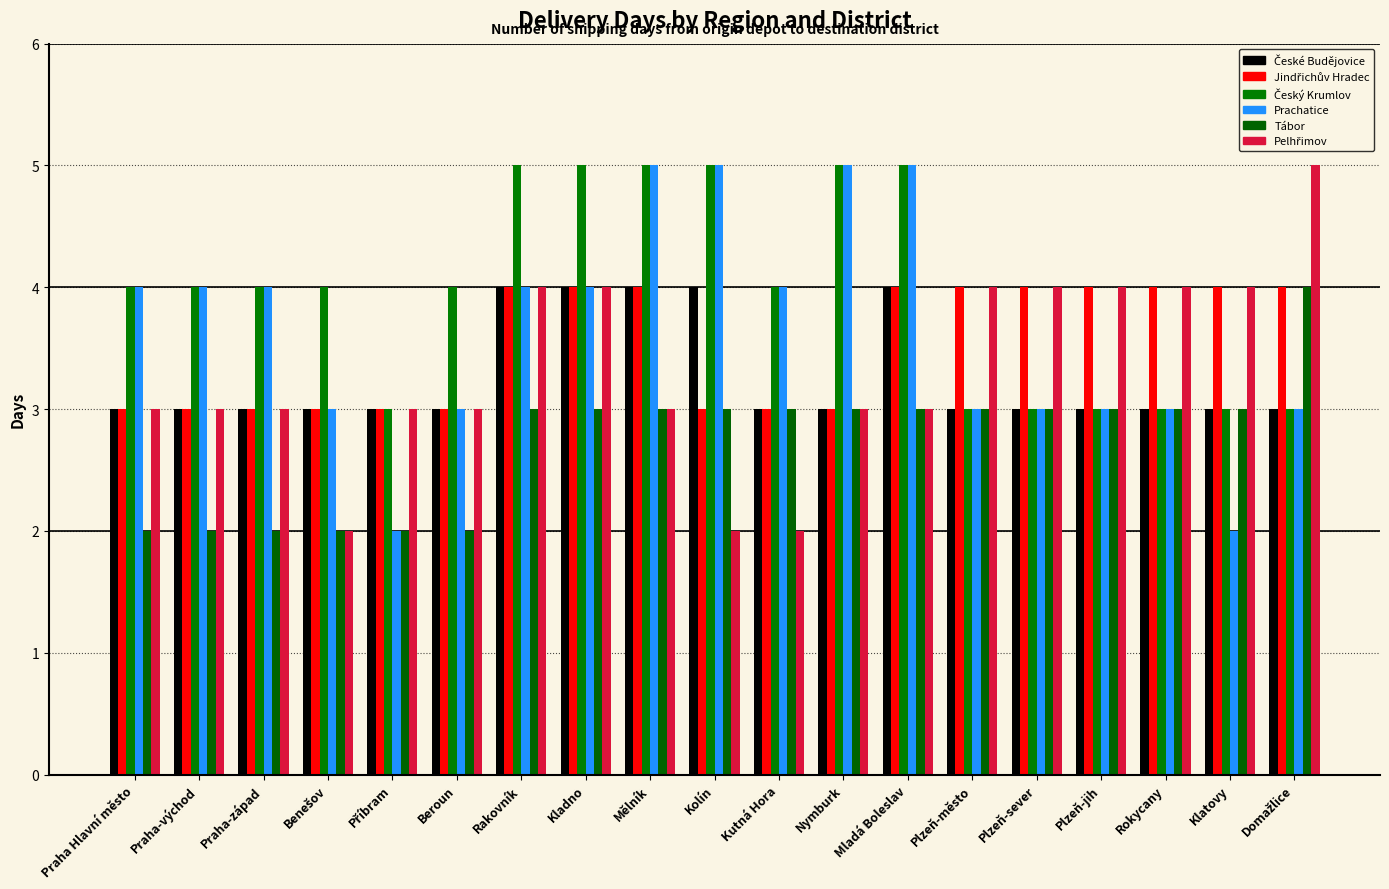

What is the total value across all series at Praha-západ?

19